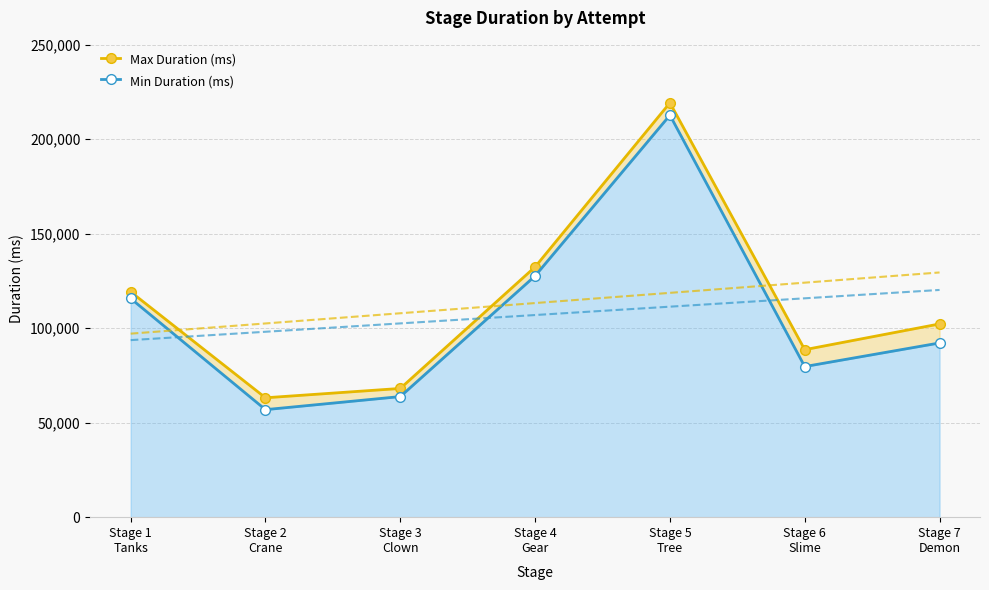

True or false: Min Duration (ms) and Max Duration (ms) intersect in this chart.

False